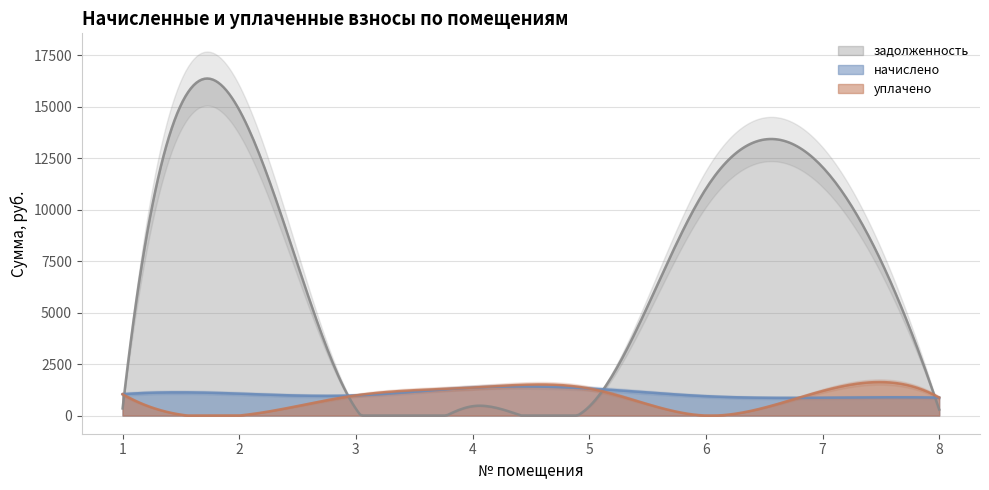

True or false: уплачено has a value of 369.9 at 4.

False